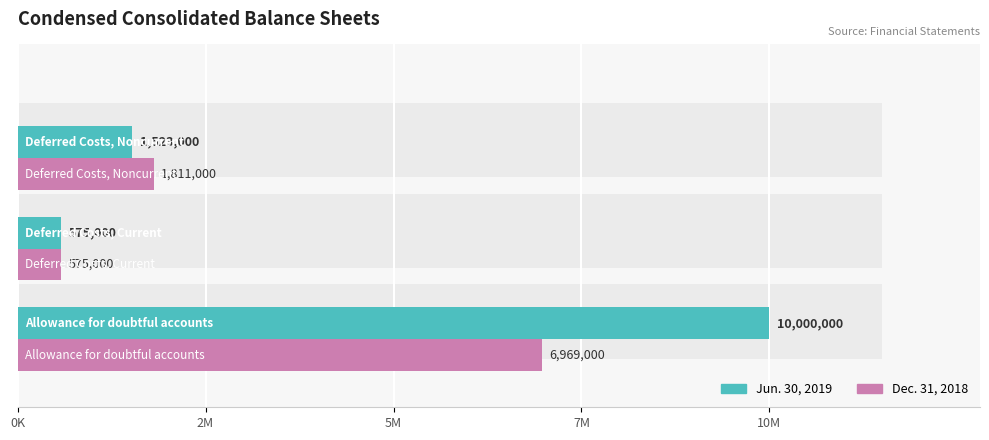

Is the value of Dec. 31, 2018 at 0K greater than the value of Jun. 30, 2019 at 2M?

Yes